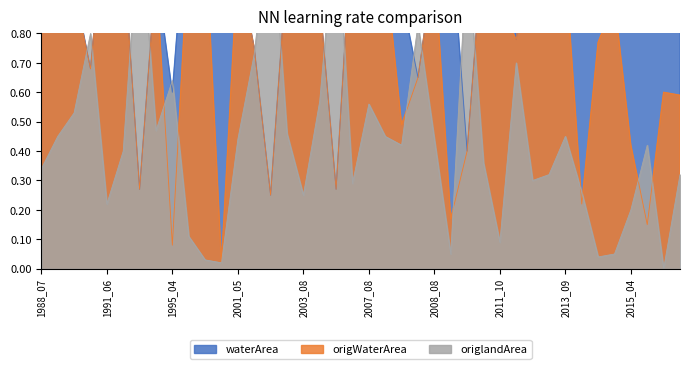

Which series has the widest spread of values?

origWaterArea